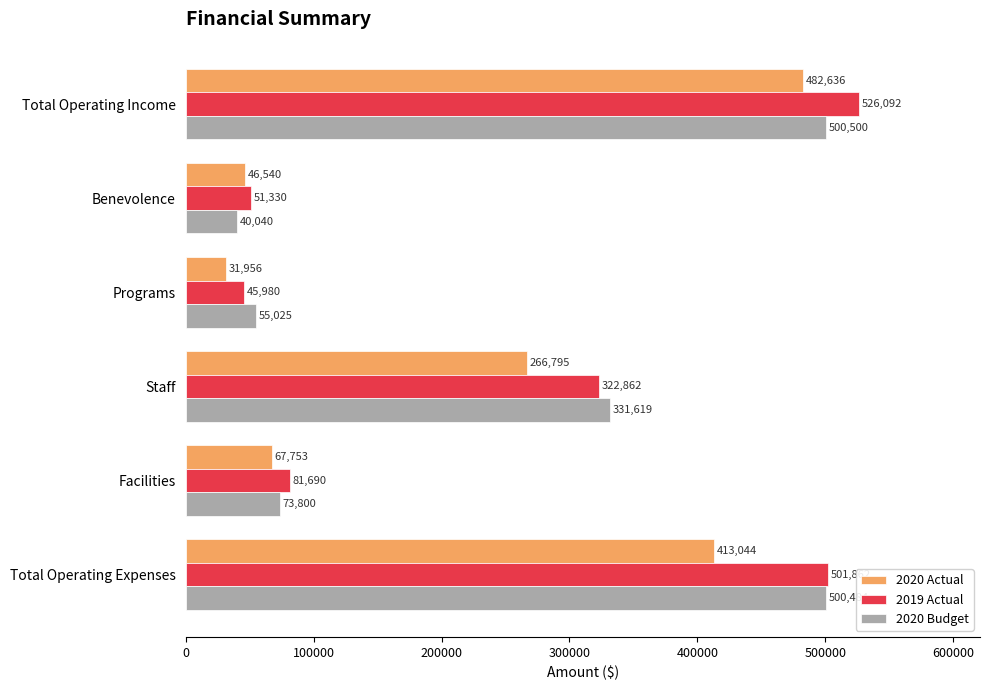

The value of 2020 Actual at Programs is 31956. True or false?

True